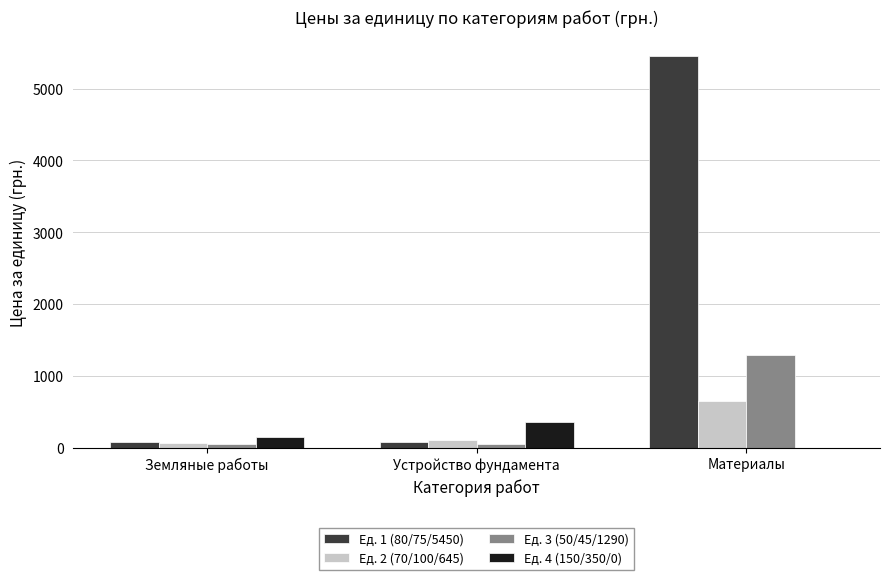

What is the maximum value shown in the chart?

5450